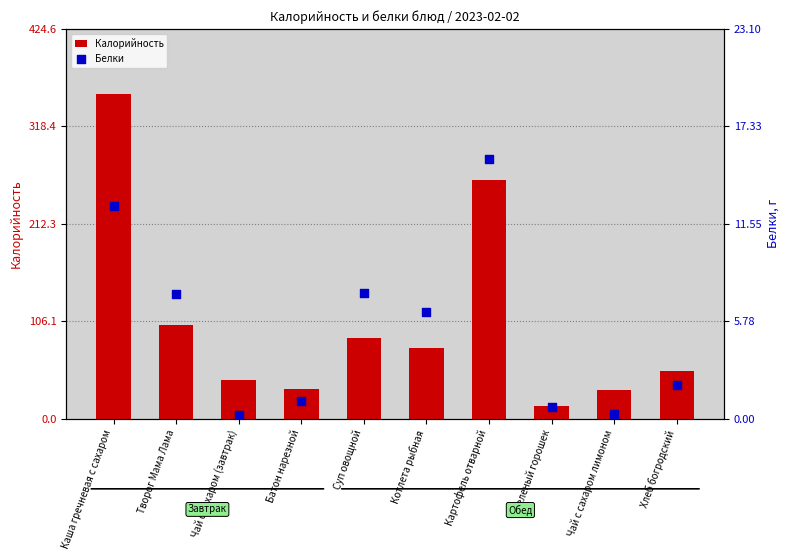

Is the value of Белки at Творог Мама Лама greater than the value of Калорийность at Чай с сахаром (завтрак)?

No